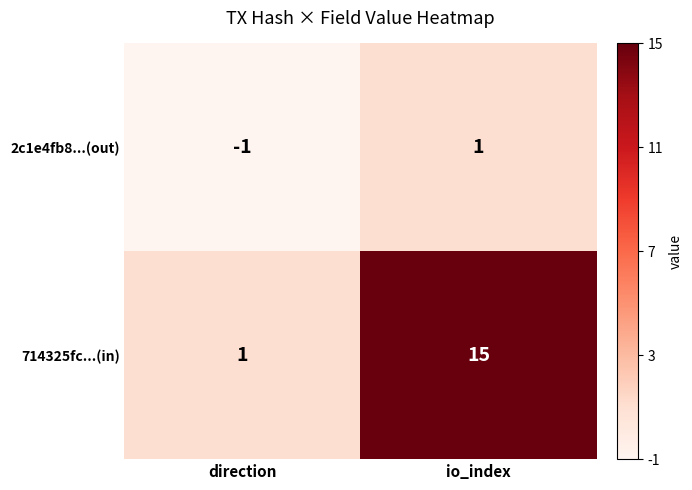

What is the greatest value displayed?

15